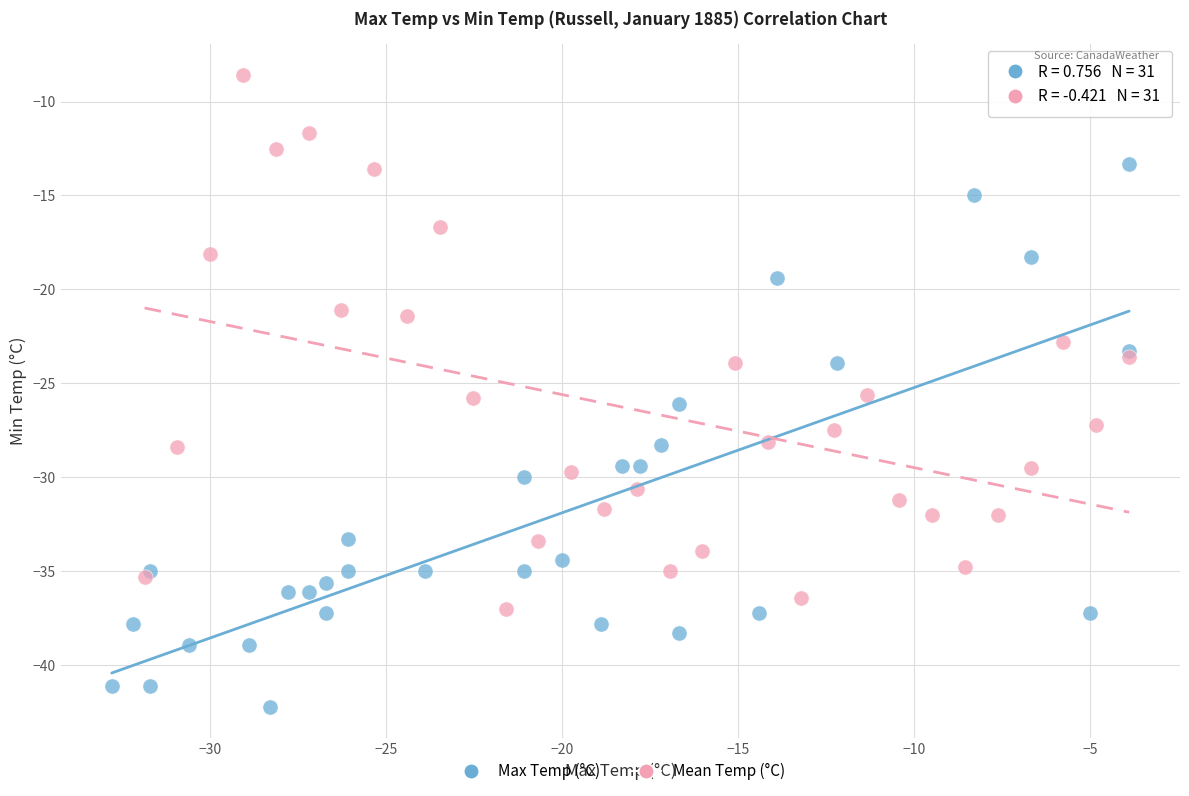

Which series reaches the minimum Y coordinate?

Max Temp (°C)